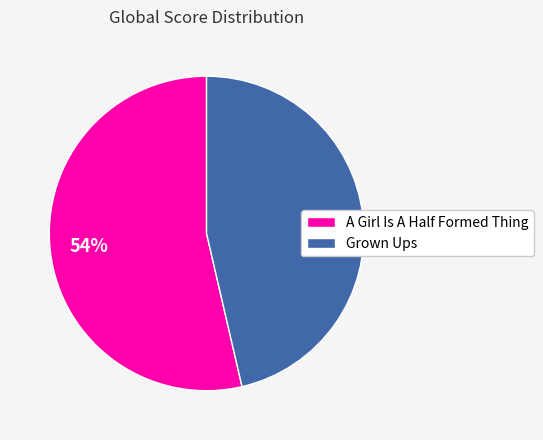

To the nearest percent, what is the combined percentage of Grown Ups and A Girl Is A Half Formed Thing?

100%